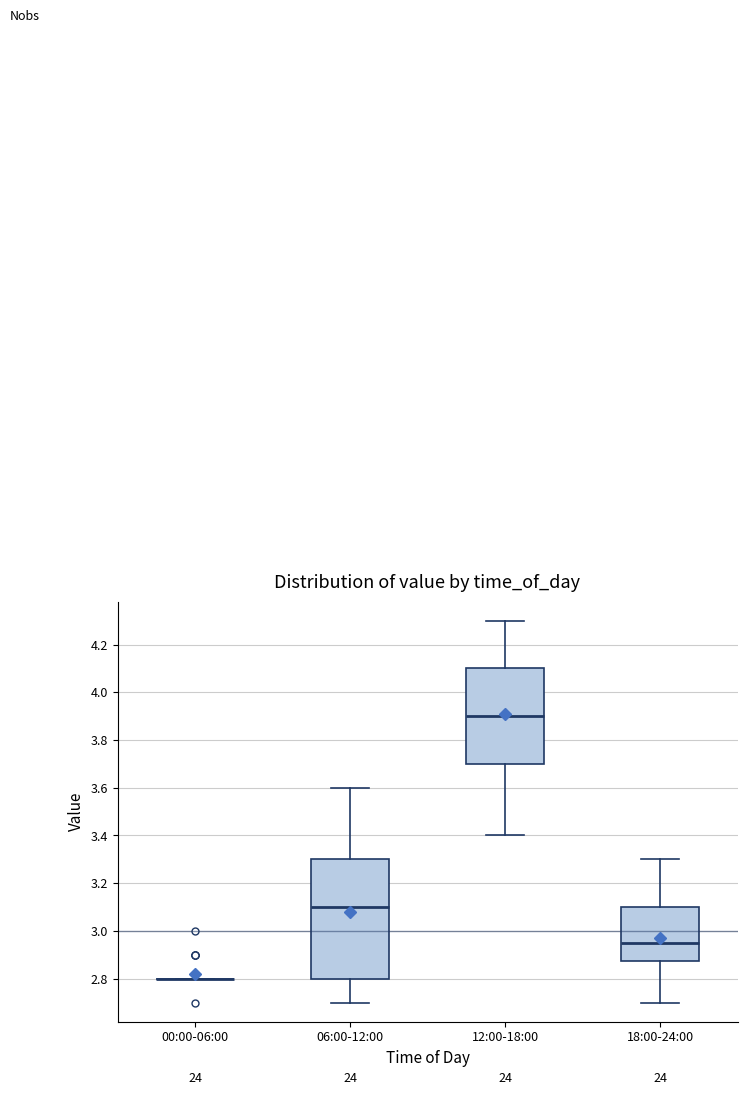

Reading left to right, read every box against the y-axis: the position of its median line, the range the box covers, and the ends of its whiskers. The values are not printed on the chart, so give them approximately, as read against the axis.

00:00-06:00: box collapsed to a line at 2.80, whiskers 2.80 to 2.80
06:00-12:00: median 3.10, box 2.80 to 3.30, whiskers 2.70 to 3.60
12:00-18:00: median 3.90, box 3.70 to 4.10, whiskers 3.40 to 4.30
18:00-24:00: median 2.96, box 2.88 to 3.10, whiskers 2.70 to 3.30